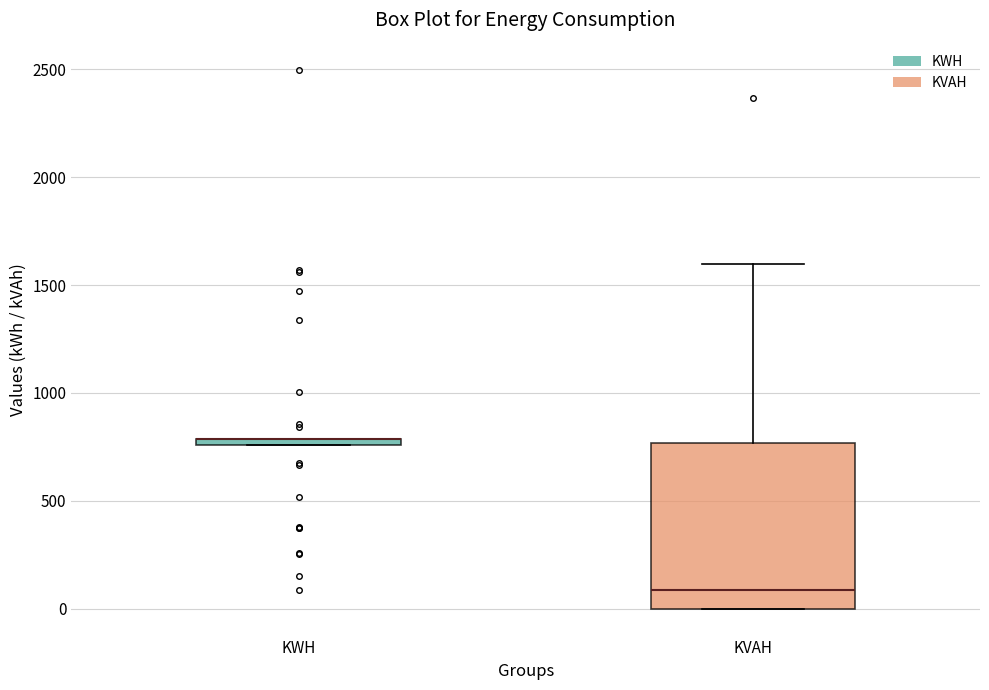

Which box is the tallest, from its lower edge to its upper edge?

KVAH